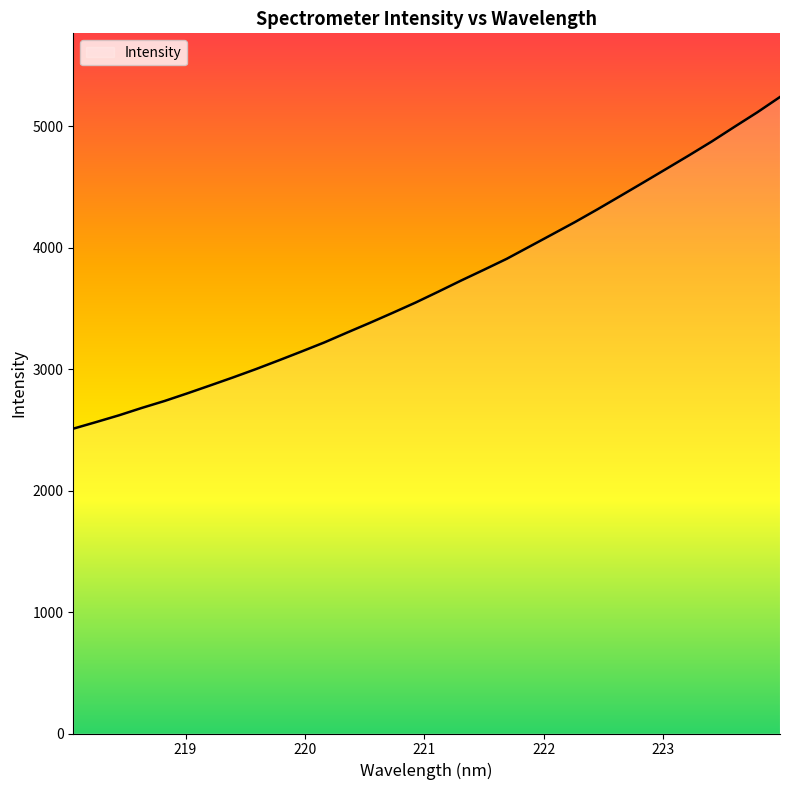

True or false: there are more than 0 points higher than both neighbors.

False